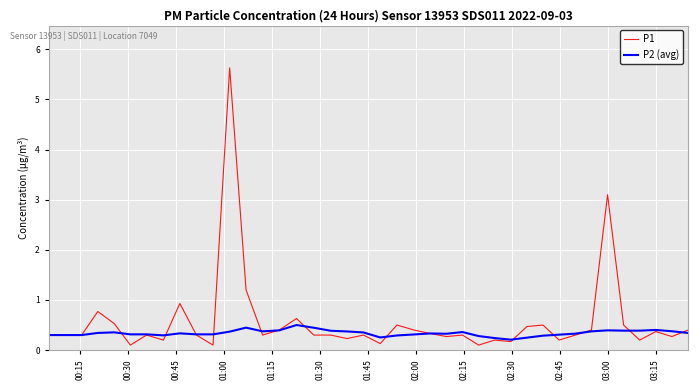

Count the number of data series in this chart.

2